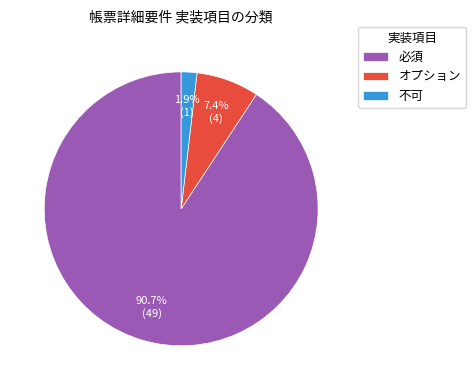

To the nearest percent, what portion does オプション represent?

7%